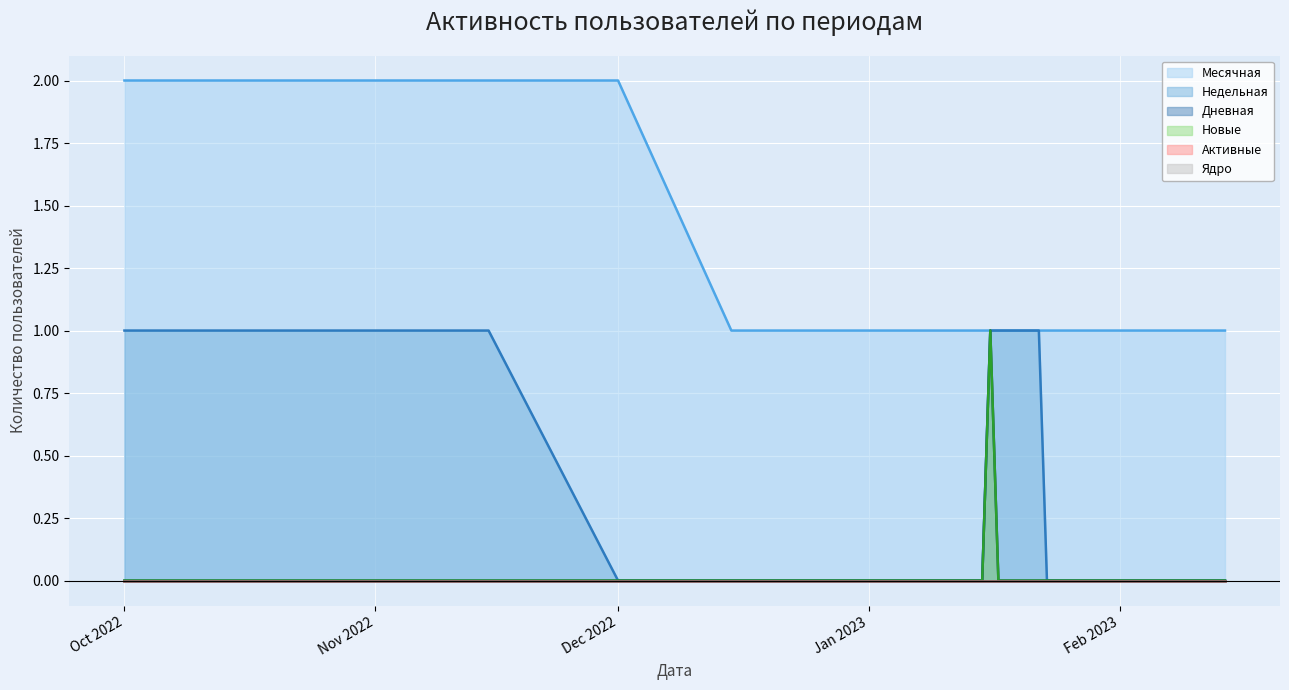

At which label does Новые reach its minimum?

Oct 2022